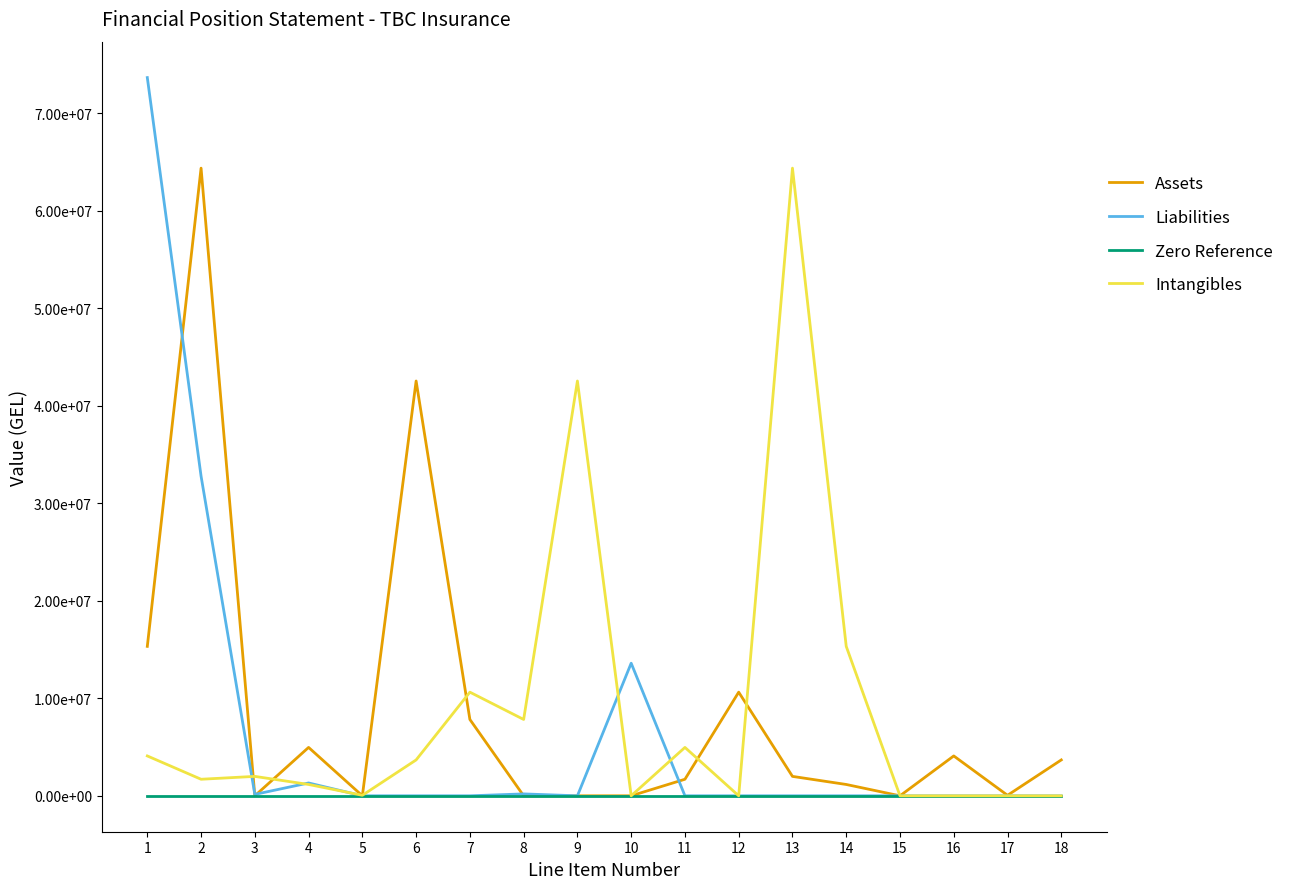

Where is the first local maximum for Intangibles?

3